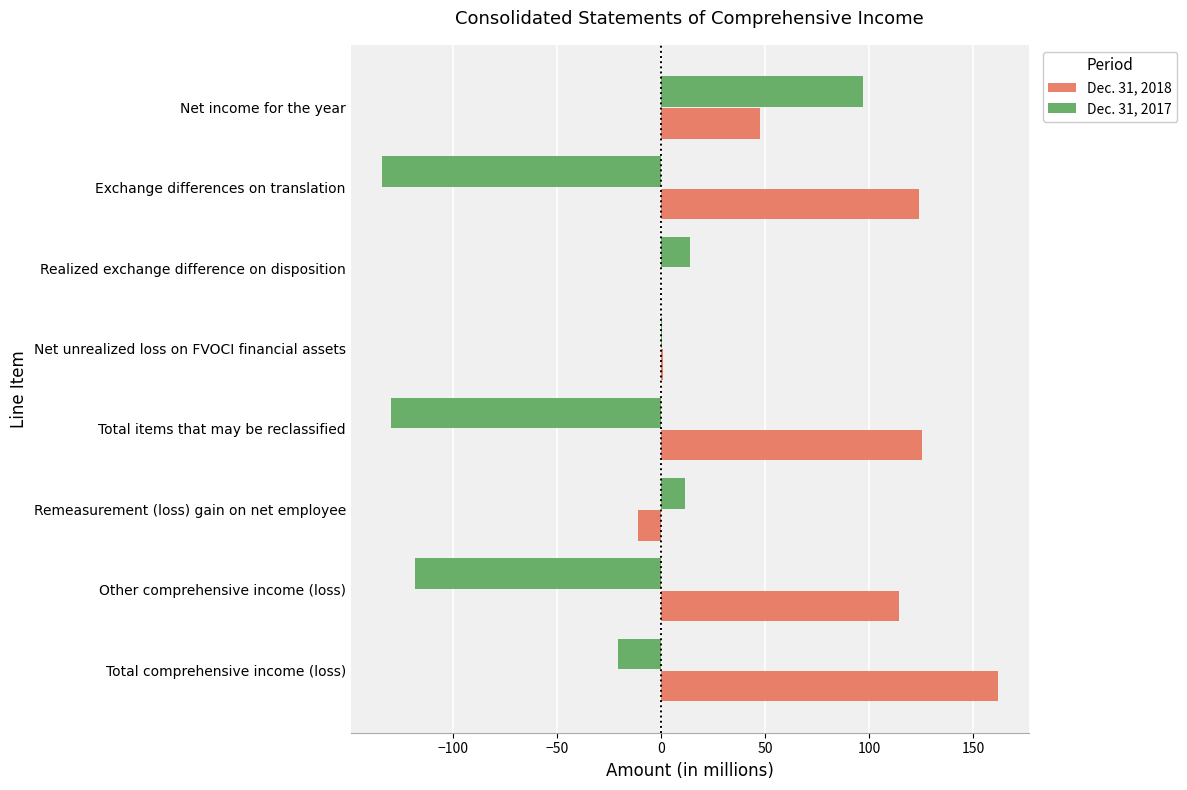

Which series has the largest total across all categories?

Dec. 31, 2018